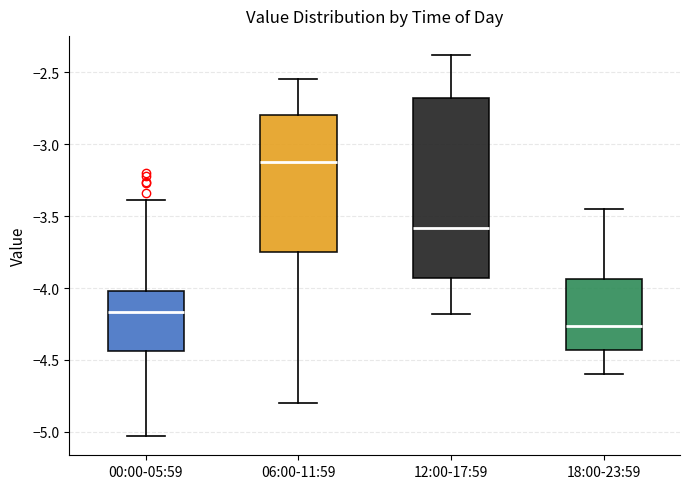

Comparing the boxes themselves (not the whiskers), which one is the tallest?

12:00-17:59